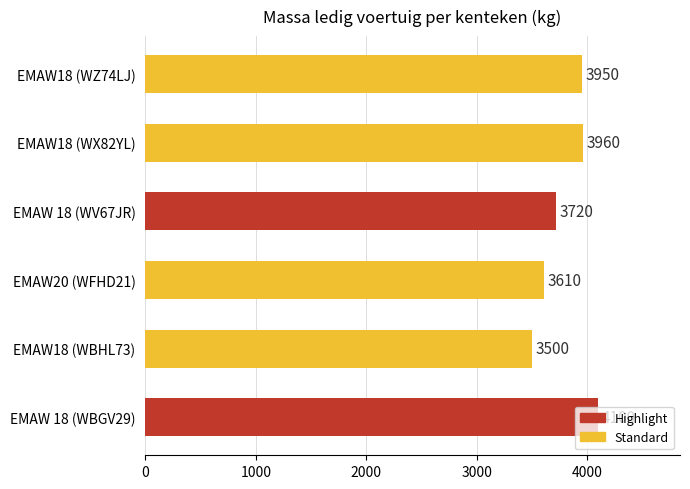

Rank the categories by value from highest to lowest.

EMAW 18 (WBGV29), EMAW18 (WX82YL), EMAW18 (WZ74LJ), EMAW 18 (WV67JR), EMAW20 (WFHD21), EMAW18 (WBHL73)